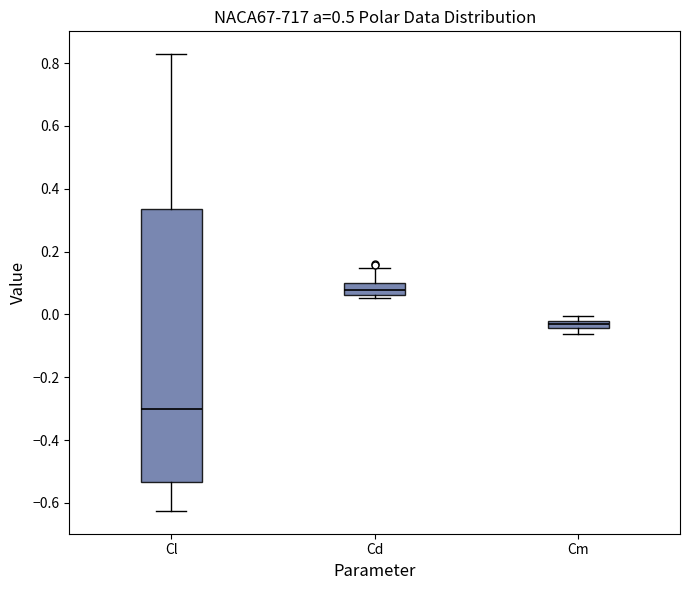

Which box is the tallest, from its lower edge to its upper edge?

Cl